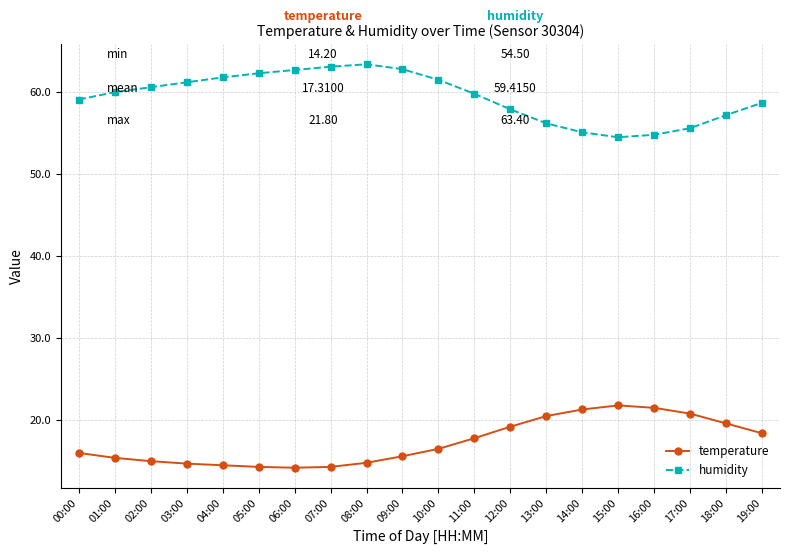

True or false: humidity and temperature cross at least once.

False